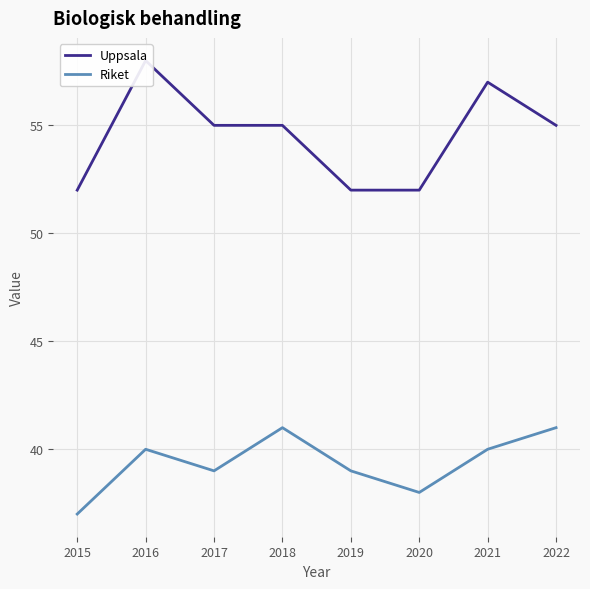

At which category does Riket reach its first local peak?

2016